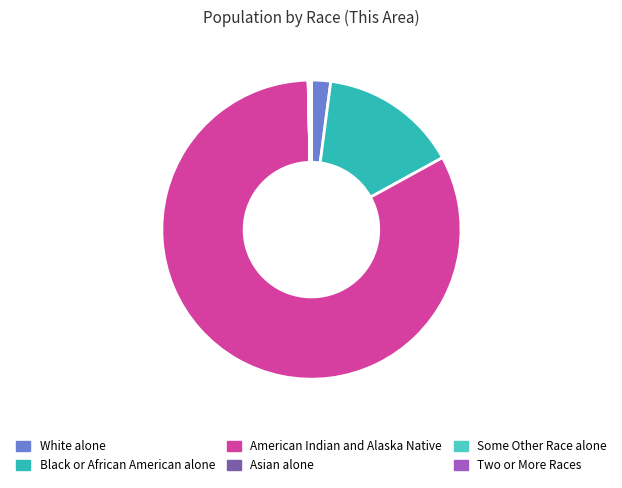

Which category has the smallest portion of the pie?

Asian alone